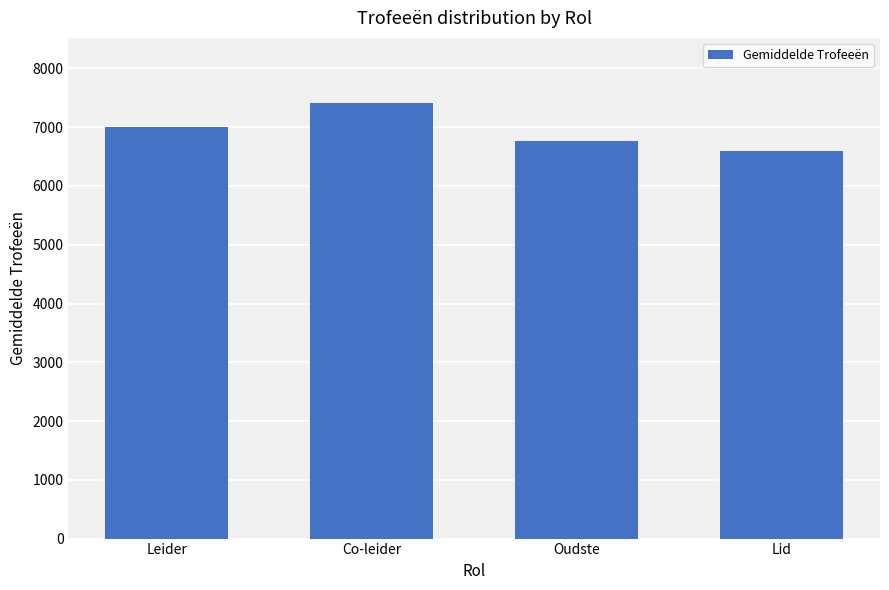

How many categories are shown in the chart?

4